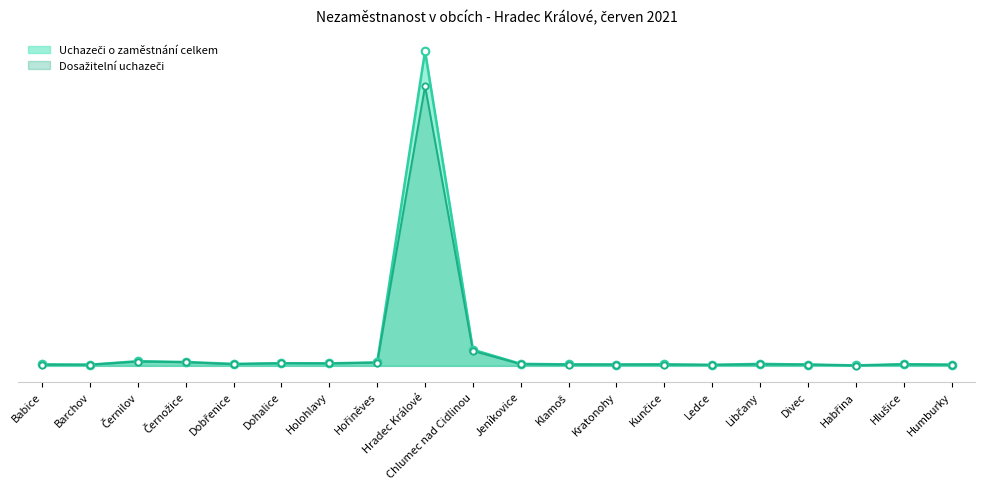

What is the total value across all series at Hradec Králové?

3564